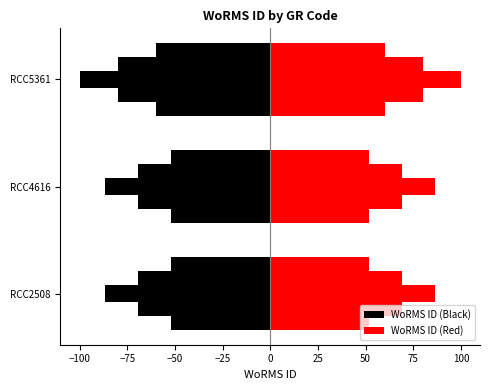

Count the WoRMS ID (Black) values in the range -60 to -51.

3